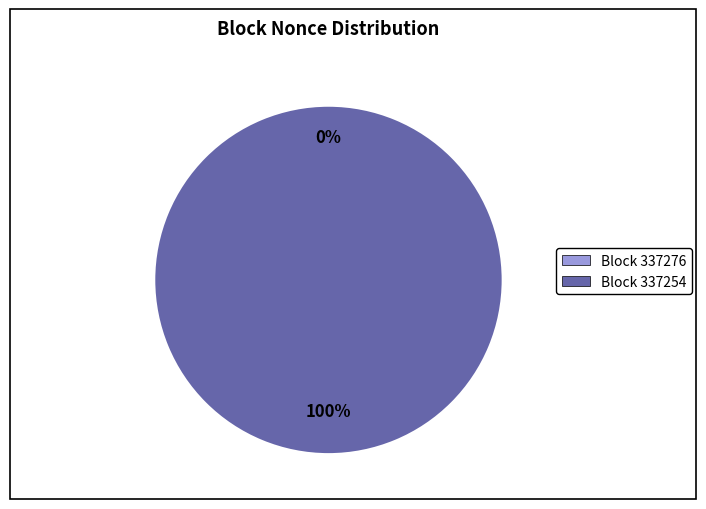

How much of the chart is everything except 337276?

100.0%